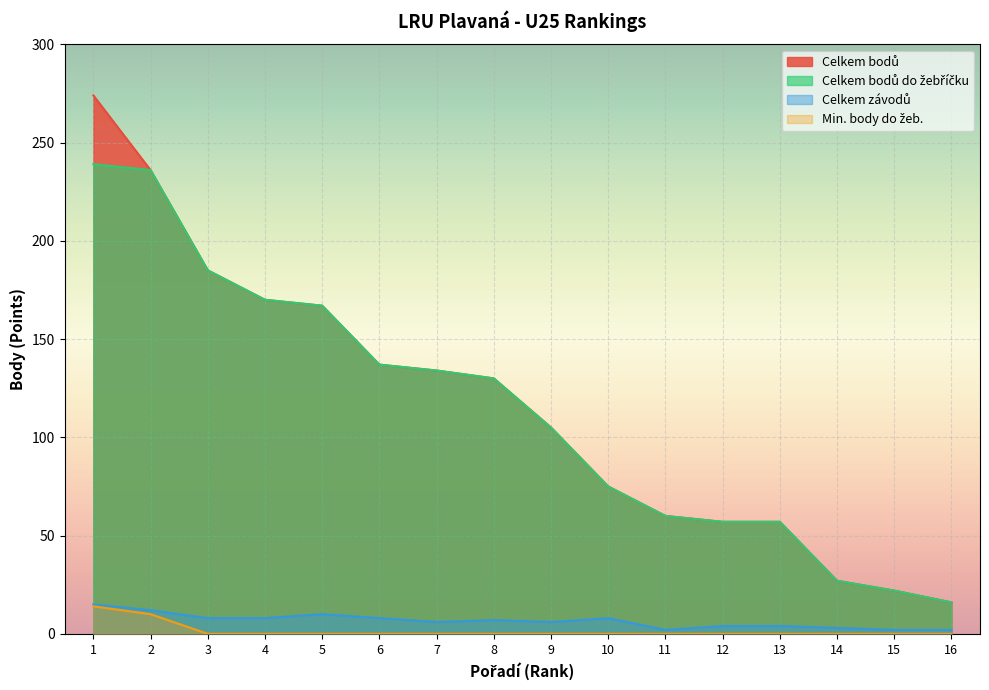

Which label corresponds to the largest value in the chart?

1